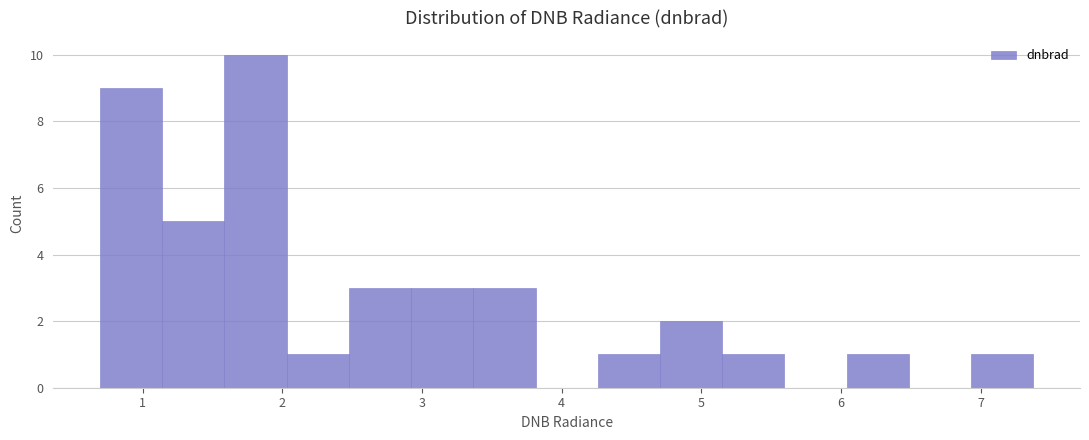

Which range on the x-axis has the tallest bar?

1.6 to 2.0